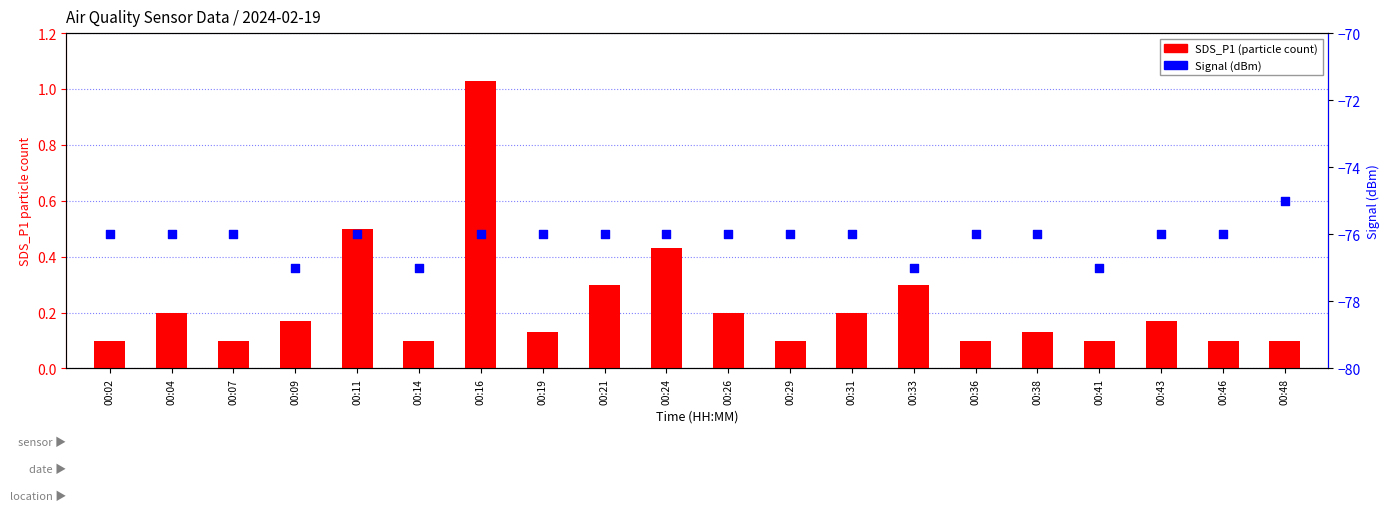

At which category is the sum across all series the highest?

00:48